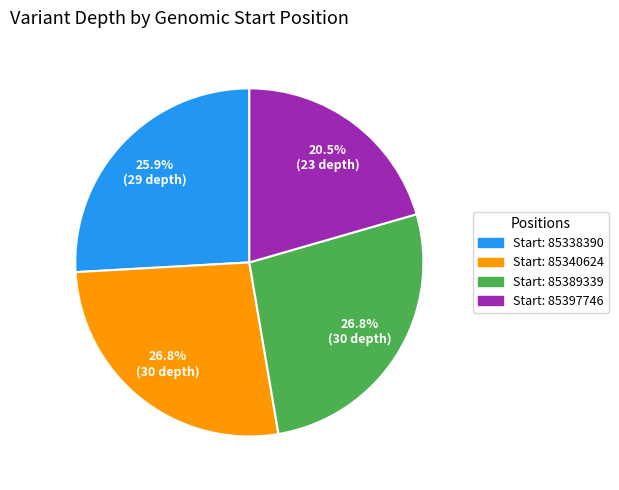

Does Start: 85397746 account for over 50% of the chart?

No